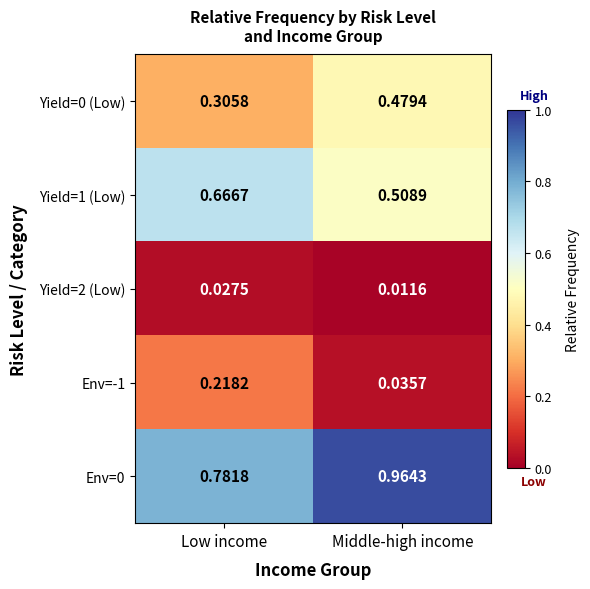

At how many categories does at least one series exceed 0?

2